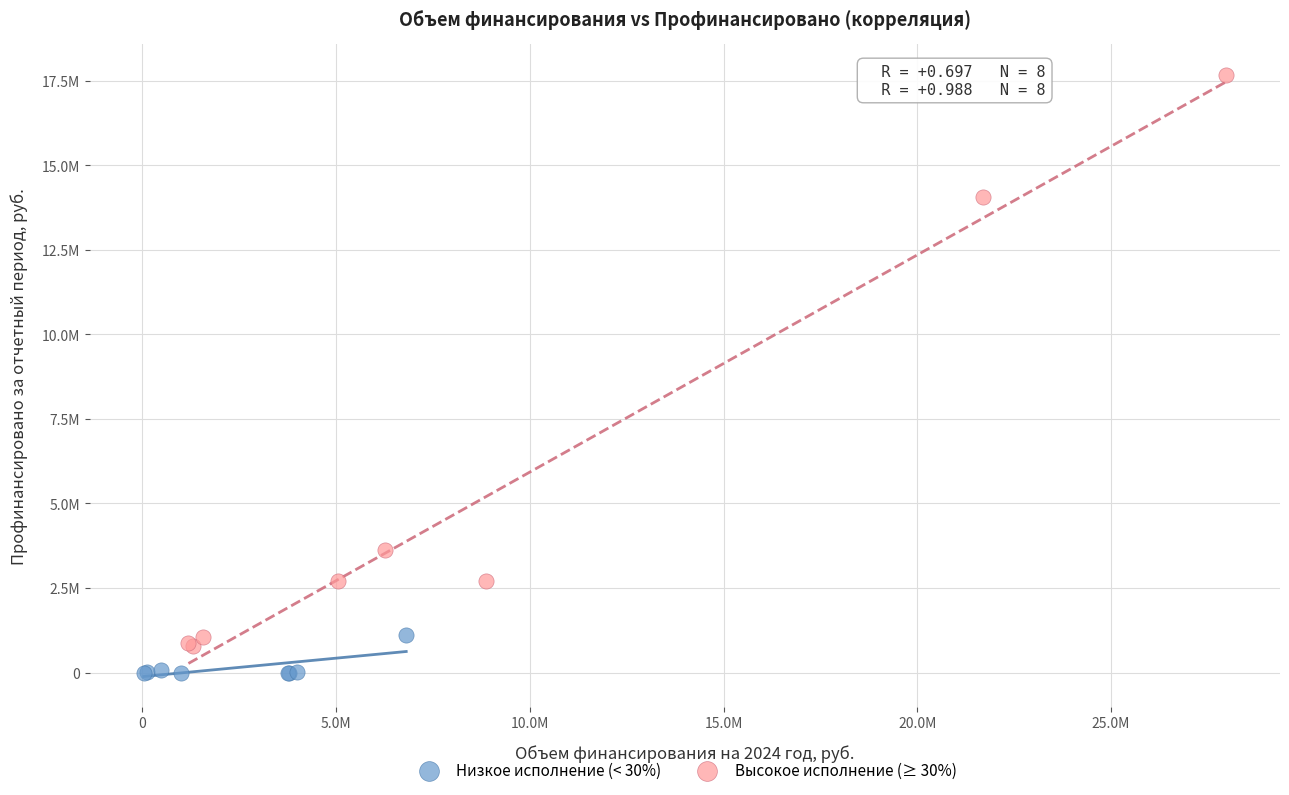

Which series reaches the maximum Y coordinate?

Высокое исполнение (≥ 30%)